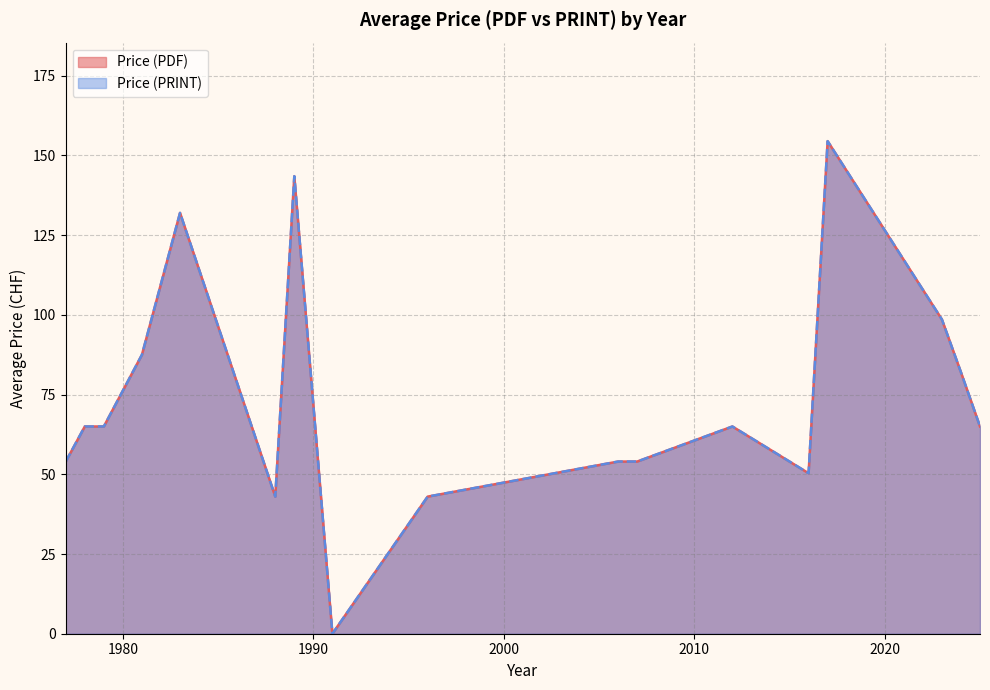

Does the chart display data point markers on the line(s)?

No